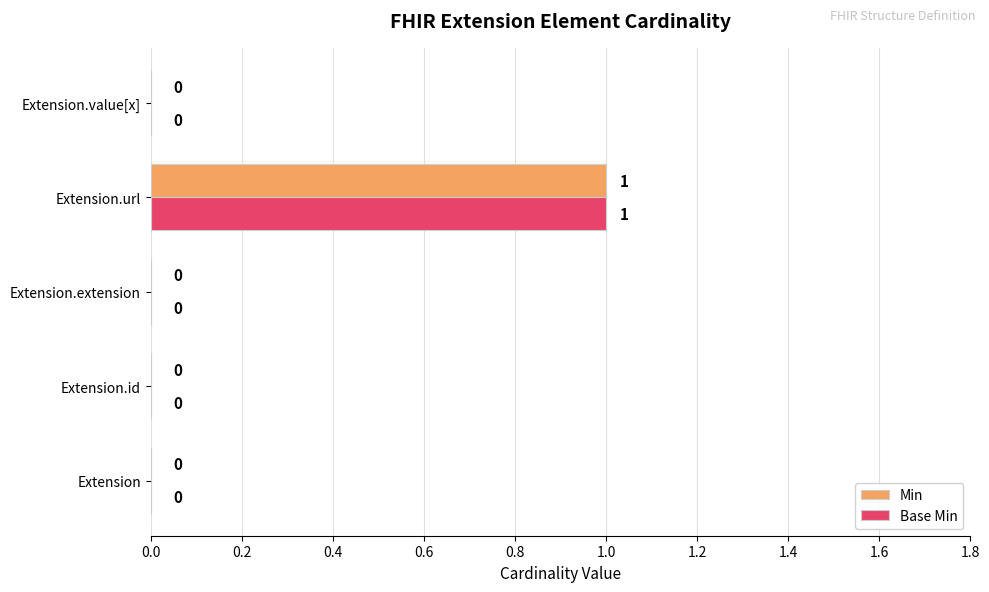

Is it true that Min equals 0 at Extension.extension?

True